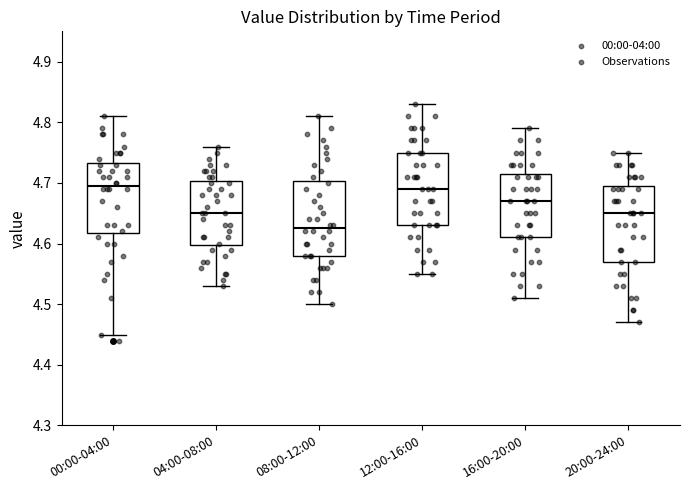

Which box has the lowest median line?

08:00-12:00